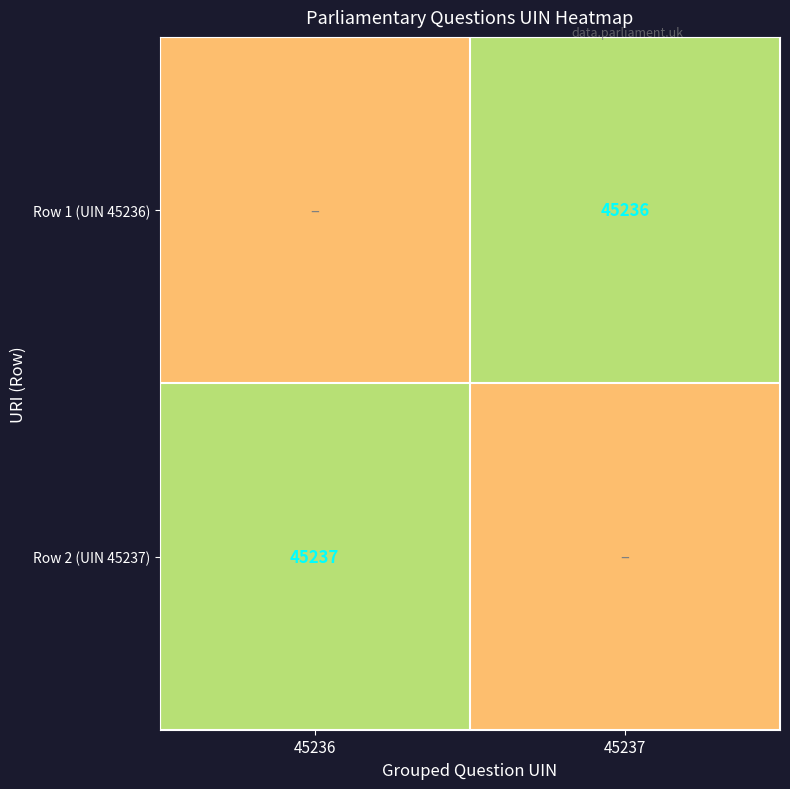

The value of Row 1 (UIN 45236) at 45237 is 11534. True or false?

False